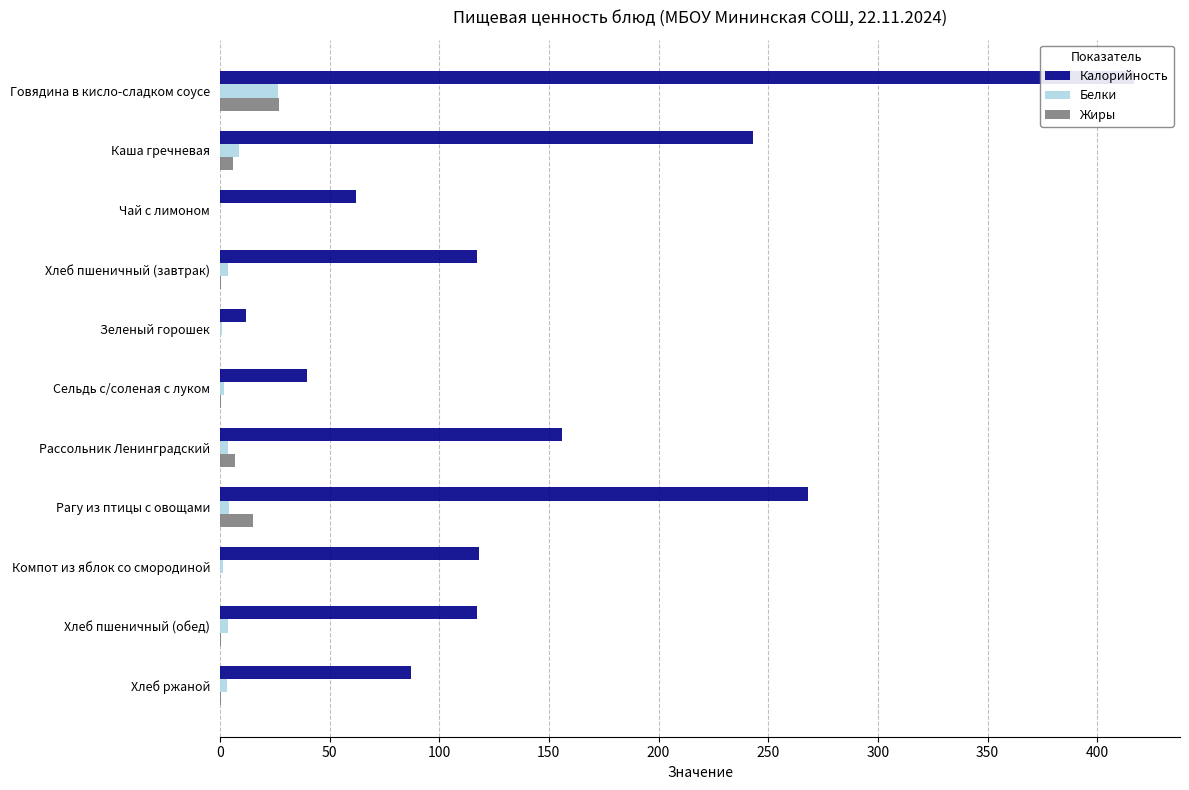

What is the highest value of the Белки series?

26.4